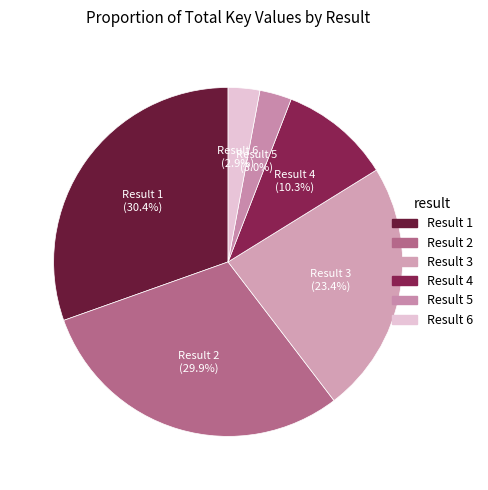

How many slices are in this pie chart?

6